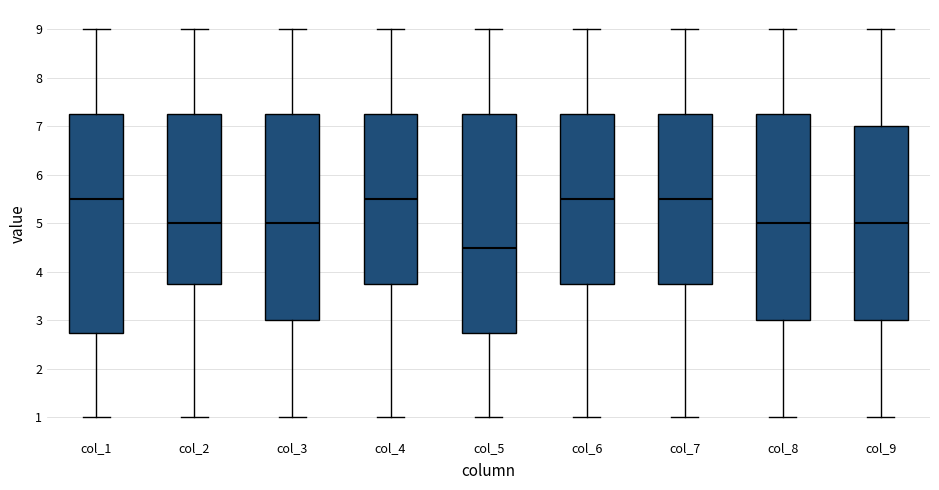

Reading left to right, read every box against the y-axis: the position of its median line, the range the box covers, and the ends of its whiskers. The values are not printed on the chart, so give them approximately, as read against the axis.

col_1: median 5.5, box 2.8 to 7.3, whiskers 1.0 to 9.0
col_2: median 5.0, box 3.8 to 7.3, whiskers 1.0 to 9.0
col_3: median 5.0, box 3.0 to 7.3, whiskers 1.0 to 9.0
col_4: median 5.5, box 3.8 to 7.3, whiskers 1.0 to 9.0
col_5: median 4.5, box 2.8 to 7.3, whiskers 1.0 to 9.0
col_6: median 5.5, box 3.8 to 7.3, whiskers 1.0 to 9.0
col_7: median 5.5, box 3.8 to 7.3, whiskers 1.0 to 9.0
col_8: median 5.0, box 3.0 to 7.3, whiskers 1.0 to 9.0
col_9: median 5.0, box 3.0 to 7.0, whiskers 1.0 to 9.0